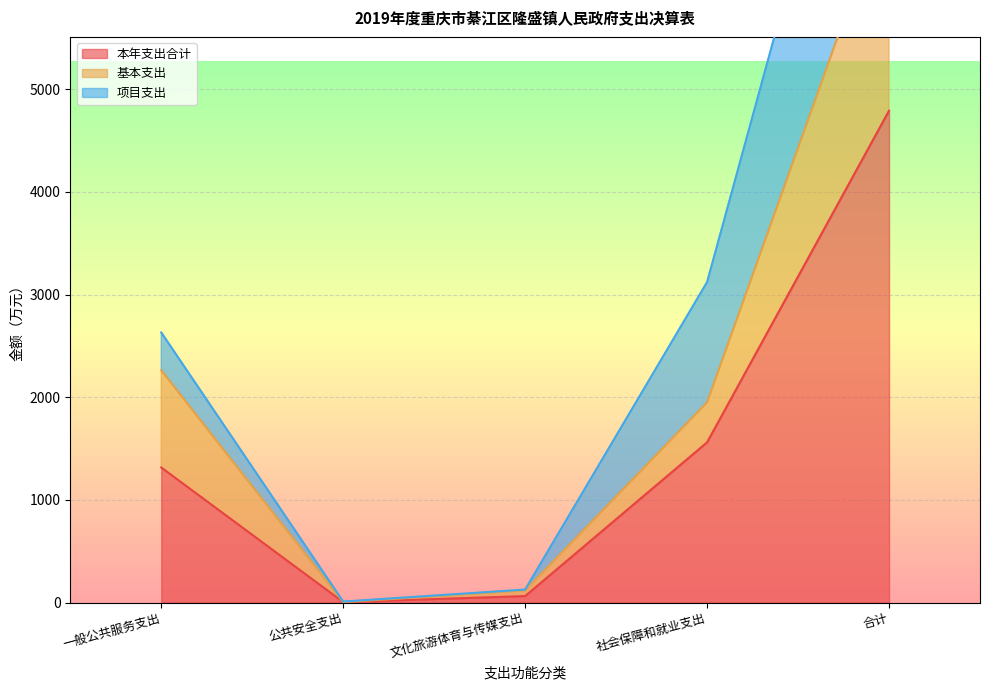

True or false: 本年支出合计 and 基本支出 cross at least once.

False